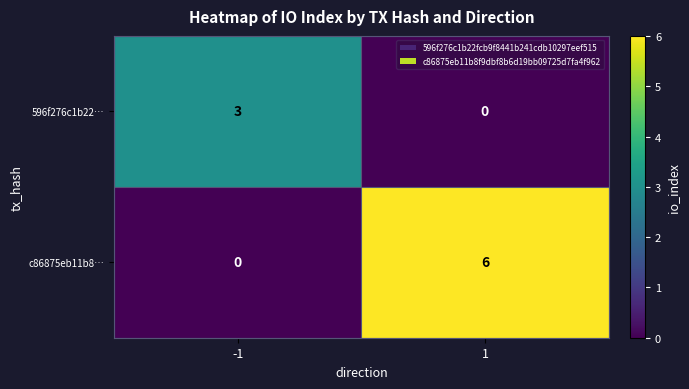

How many series are shown in this chart?

2